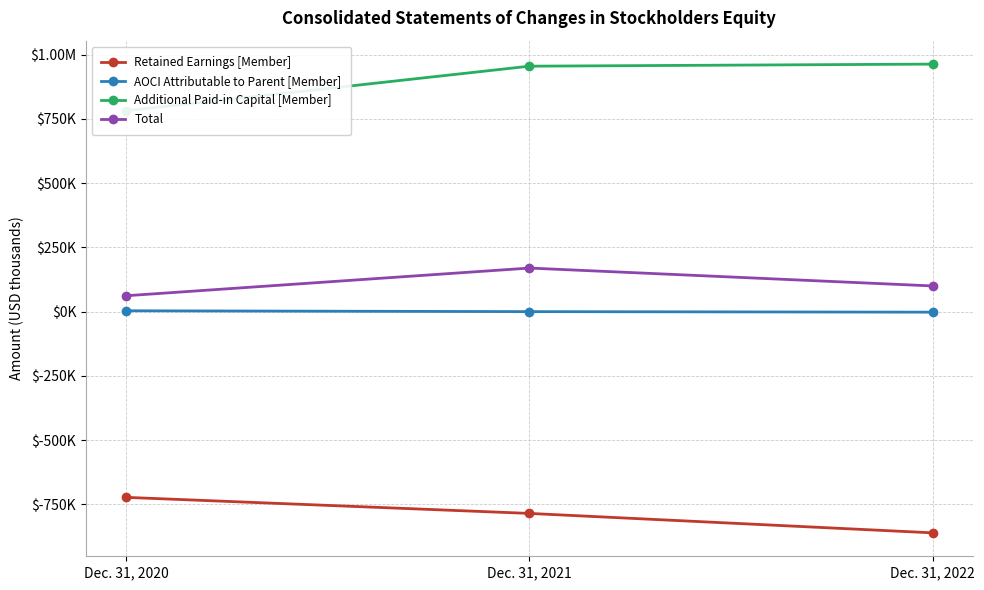

Reading left to right, what are all the values shown in this chart?

Retained Earnings [Member]: Dec. 31, 2020=-722912	Dec. 31, 2021=-785374	Dec. 31, 2022=-860935
AOCI Attributable to Parent [Member]: Dec. 31, 2020=2968	Dec. 31, 2021=-264	Dec. 31, 2022=-2388
Additional Paid-in Capital [Member]: Dec. 31, 2020=781397	Dec. 31, 2021=954649	Dec. 31, 2022=962731
Total: Dec. 31, 2020=61569	Dec. 31, 2021=169246	Dec. 31, 2022=99645